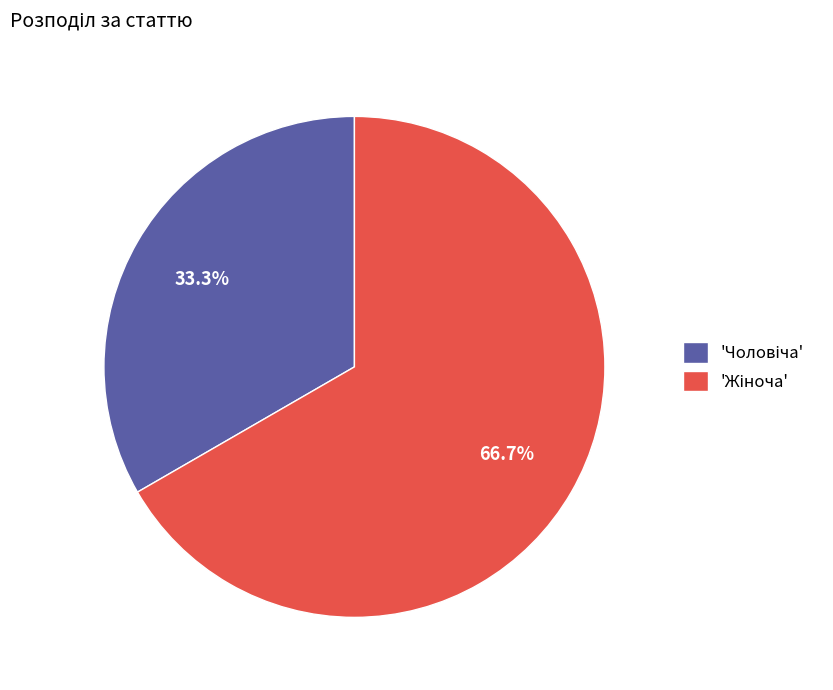

Is there any slice that represents more than half of the pie?

Yes